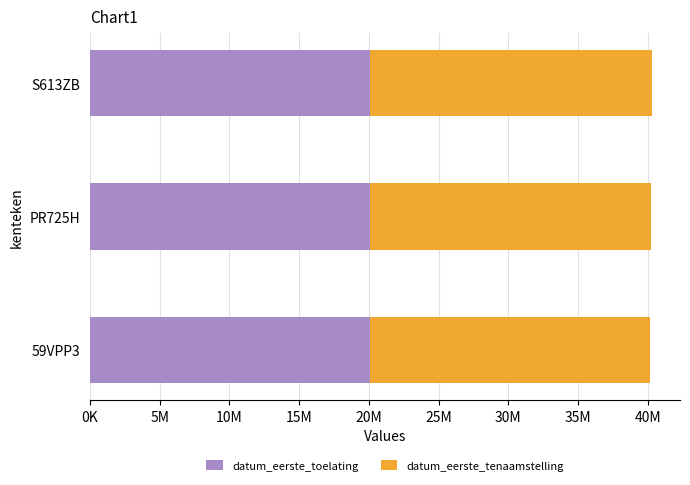

Reading left to right, extract all data points from this chart.

datum_eerste_toelating: 20060517	20080328	20070503
datum_eerste_tenaamstelling_in_nederland: 20080411	20171031	20230426